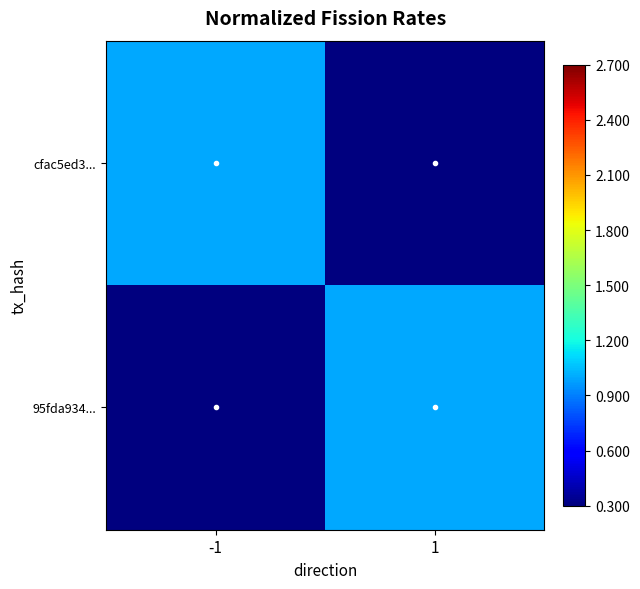

Rank the series by their maximum value, from highest to lowest.

cfac5ed3..., 95fda934...